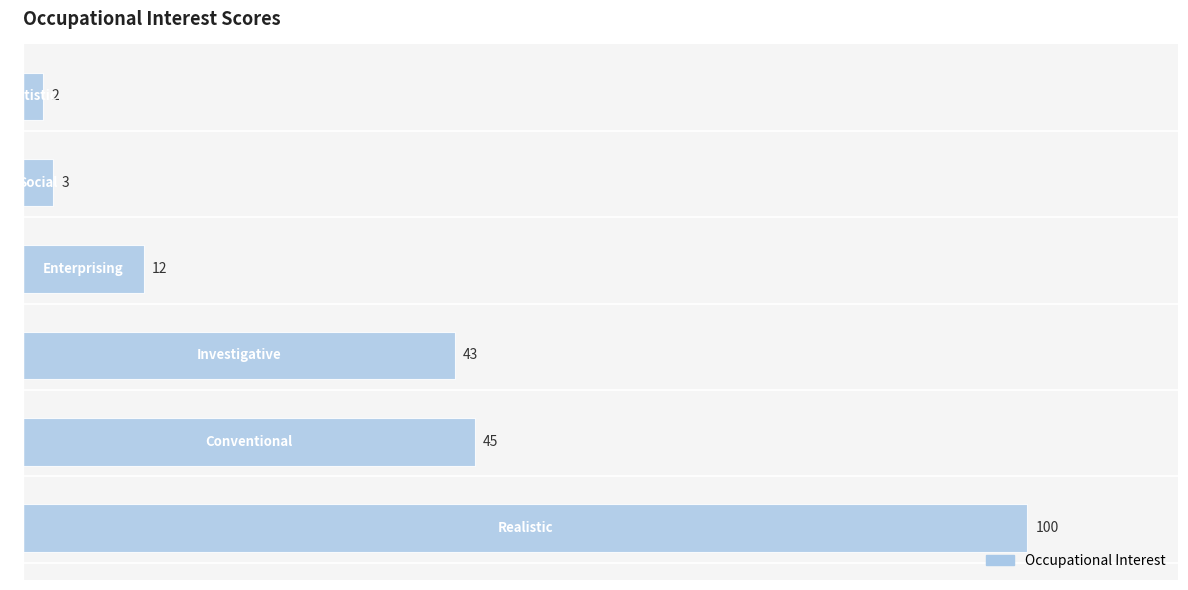

What is the maximum value shown in the chart?

100